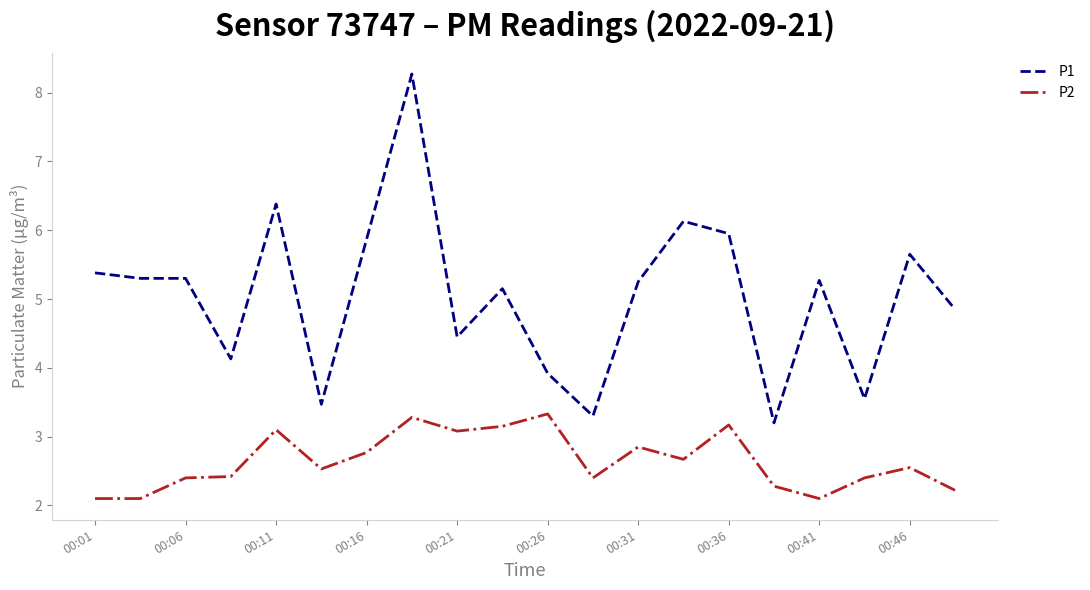

What is the difference between the second highest and second lowest values in the P1 series?

3.1